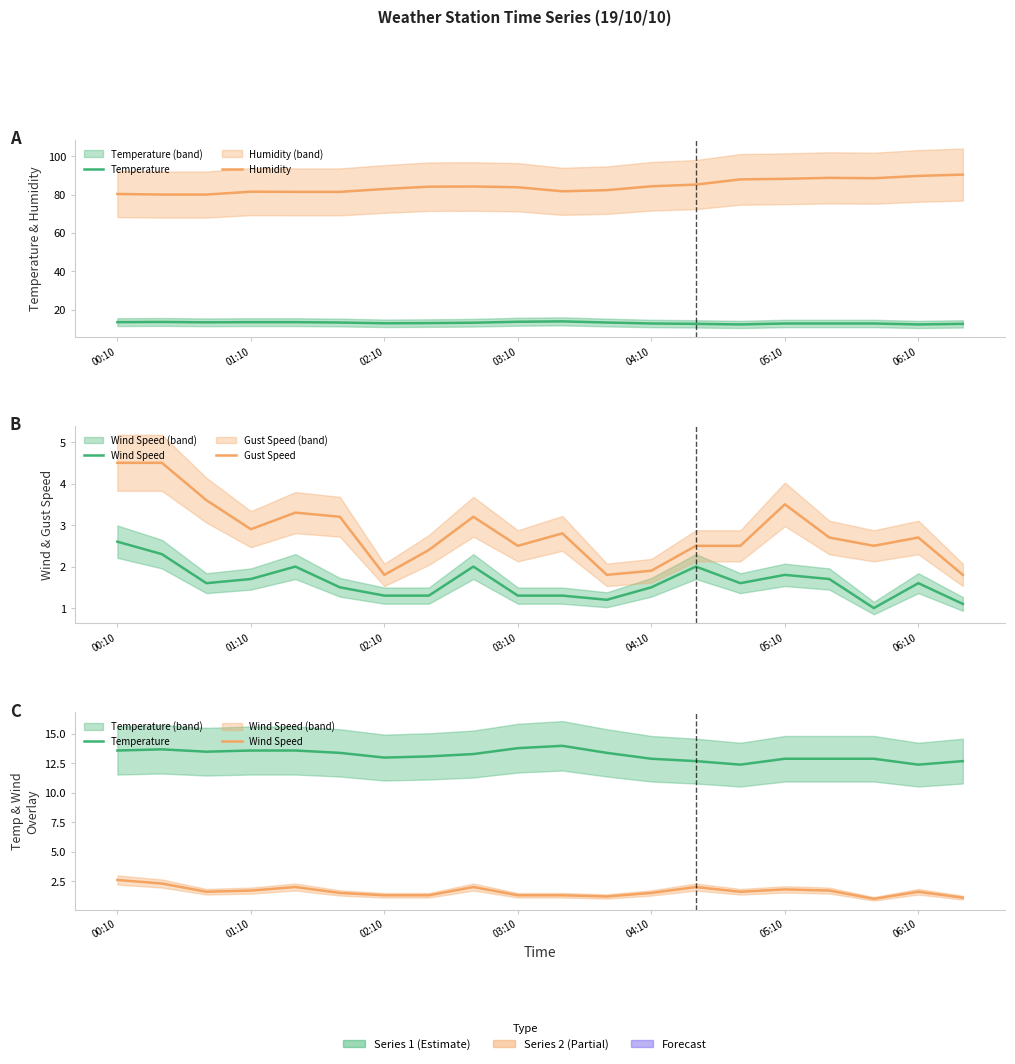

Reading left to right, extract all data points from this chart.

Temperature: 13.6	13.7	13.5	13.6	13.6	13.4	13.0	13.1	13.3	13.8	14.0	13.4	12.9	12.7	12.4	12.9	12.9	12.9	12.4	12.7
Humidity: 80.3	80.0	80.0	81.5	81.4	81.4	82.9	84.1	84.2	83.8	81.7	82.3	84.3	85.2	87.9	88.2	88.7	88.5	89.7	90.4
Wind Speed: 2.6	2.3	1.6	1.7	2.0	1.5	1.3	1.3	2.0	1.3	1.3	1.2	1.5	2.0	1.6	1.8	1.7	1.0	1.6	1.1
Gust Speed: 4.5	4.5	3.6	2.9	3.3	3.2	1.8	2.4	3.2	2.5	2.8	1.8	1.9	2.5	2.5	3.5	2.7	2.5	2.7	1.8